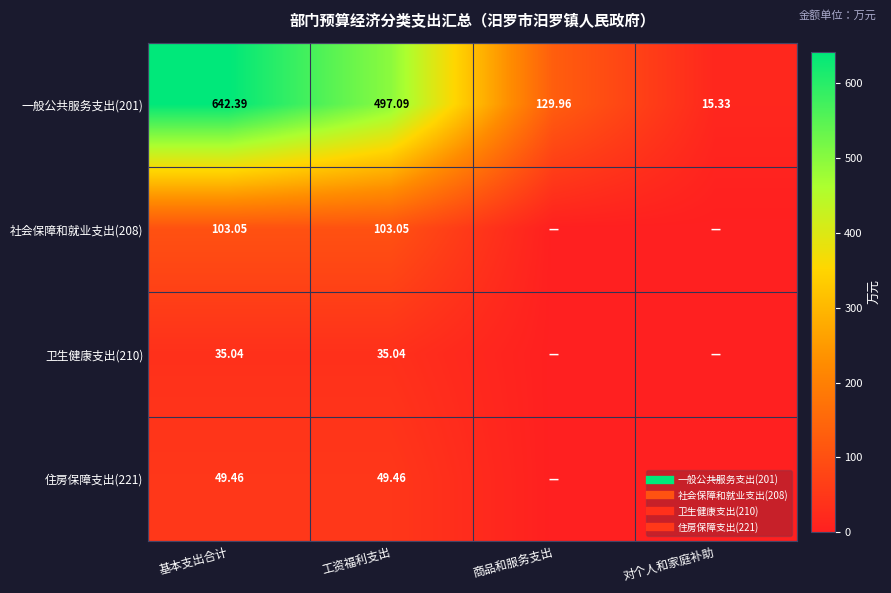

The 卫生健康支出(210) series shows 35.0 at 工资福利支出. True or false?

True